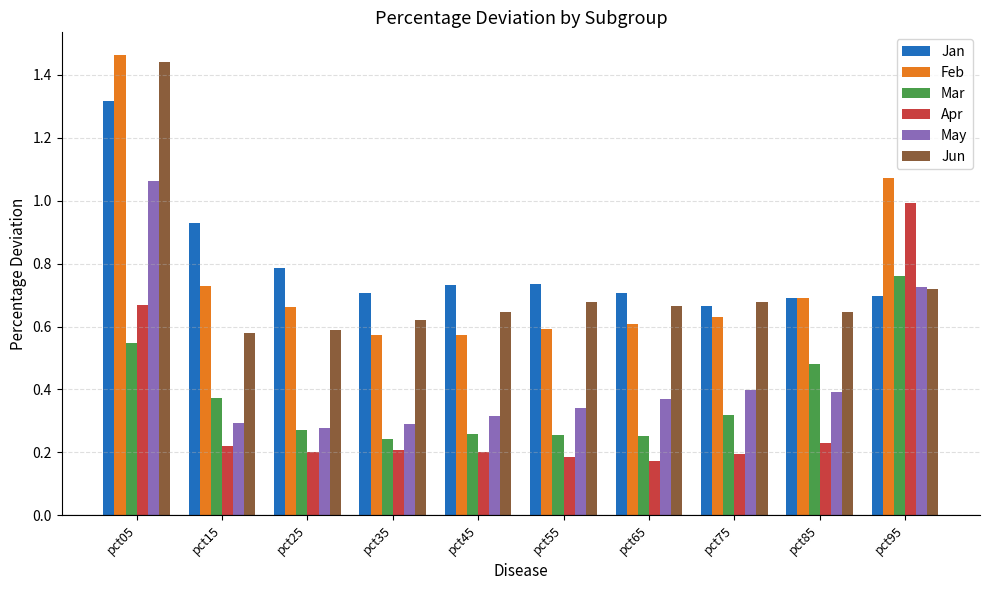

What is the sum of all Jan values?

8.0